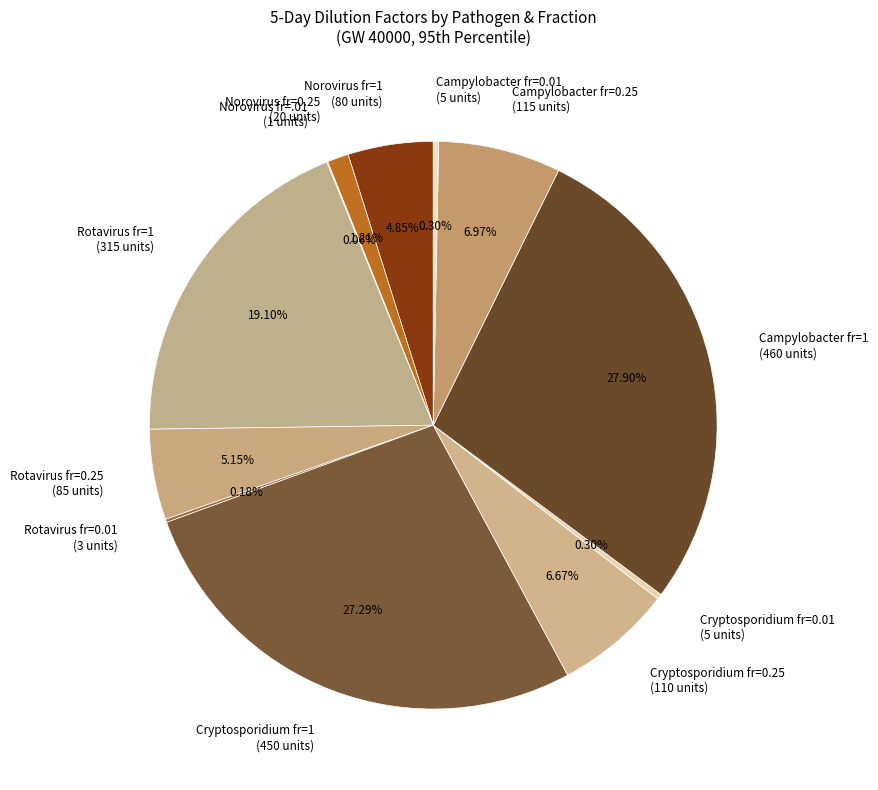

Do Norovirus fr=0.25 (20 units) and Campylobacter fr=0.25 (115 units) together represent more than half of the pie?

No